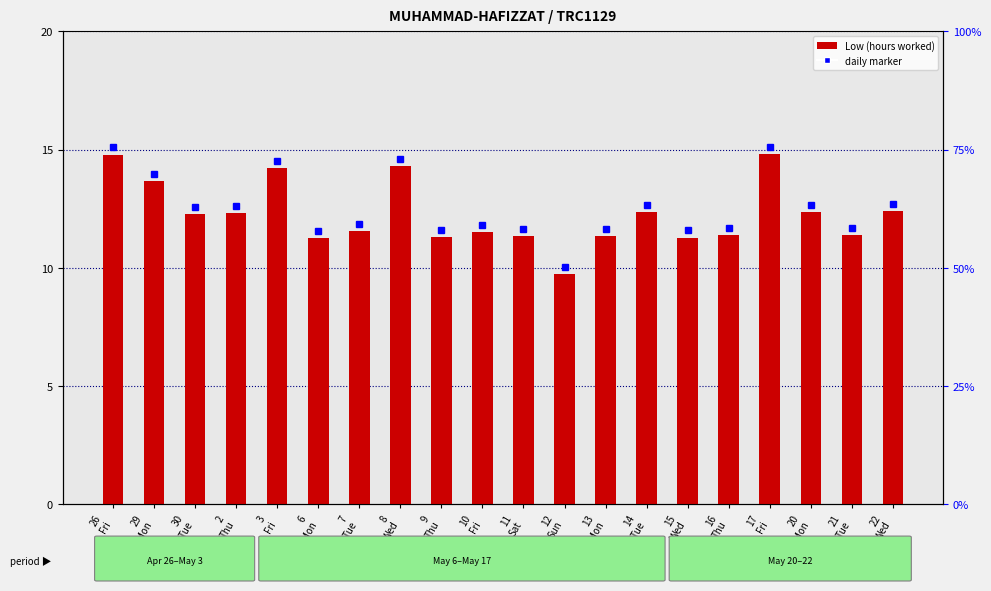

What is the change in value from 10
Fri to 12
Sun?

-1.8